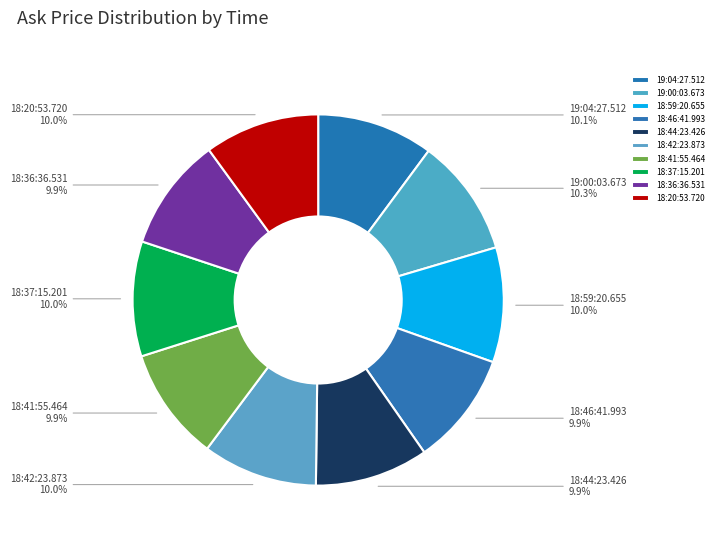

Does 18:41:55.464 account for over 50% of the chart?

No